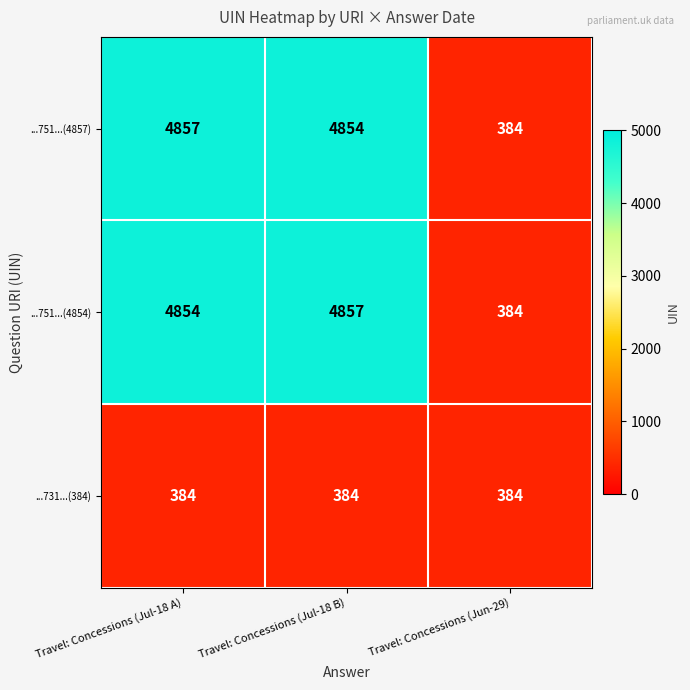

Reading left to right, list all the values displayed in this chart.

...751...(4857): 4857	4854	384
...751...(4854): 4854	4857	384
...731...(384): 384	384	384